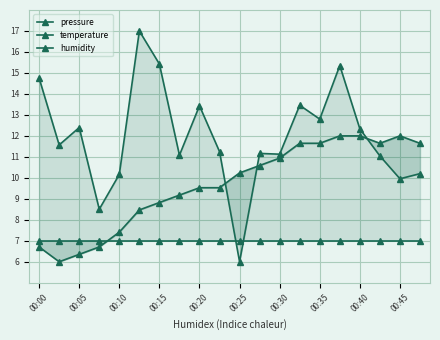

How many values in the temperature series are below 10?

10